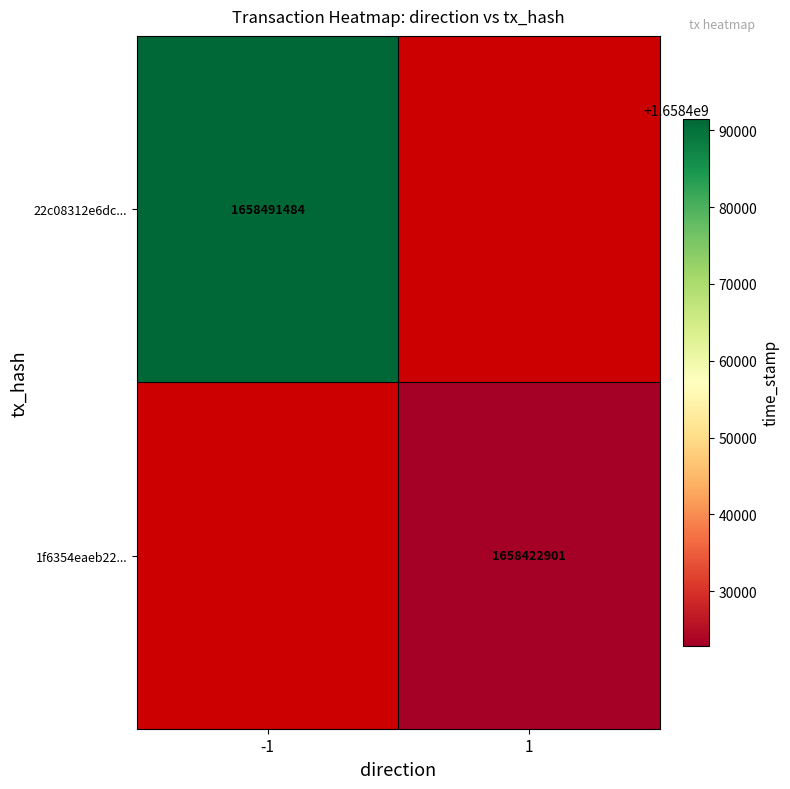

The 1f6354eaeb22... series shows 408850094 at 1. True or false?

False